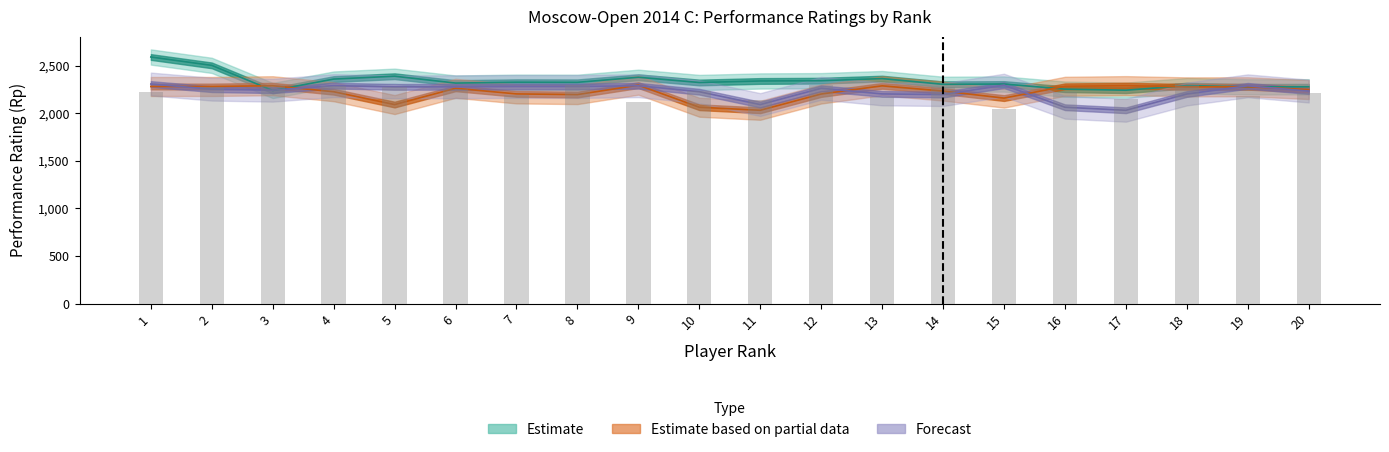

How many values in the Estimate series exceed 2326?

9